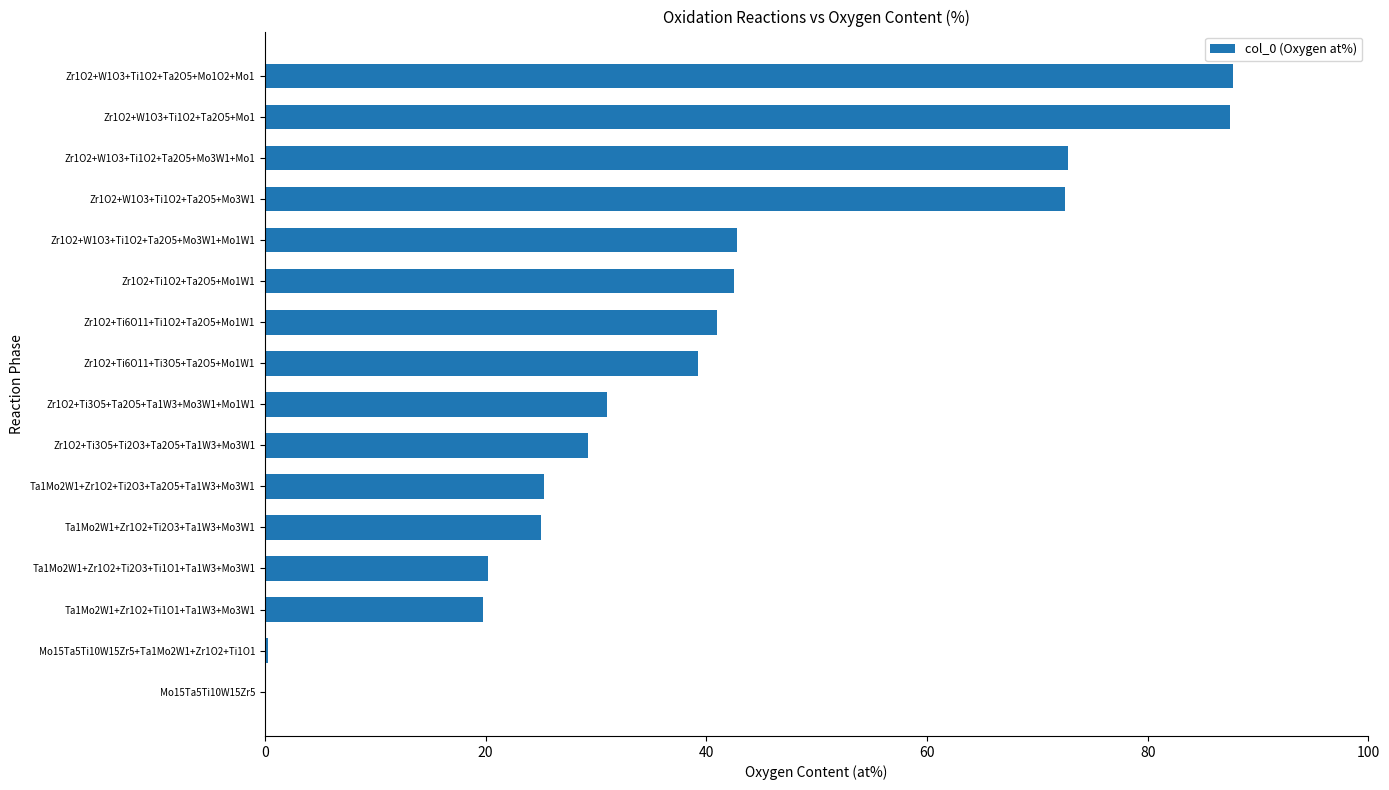

The value at Zr1O2+Ti3O5+Ta2O5+Ta1W3+Mo3W1+Mo1W1 is 53.5. True or false?

False